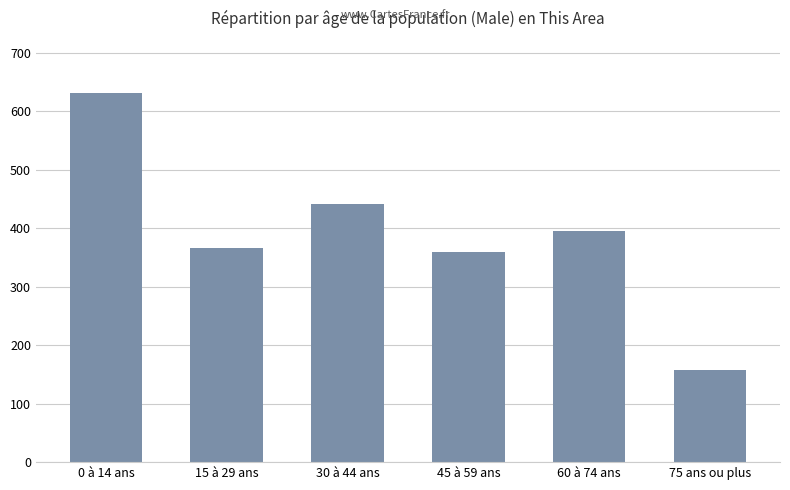

Reading right to left, extract all data points from this chart.

75 ans ou plus=158	60 à 74 ans=395	45 à 59 ans=360	30 à 44 ans=442	15 à 29 ans=366	0 à 14 ans=631